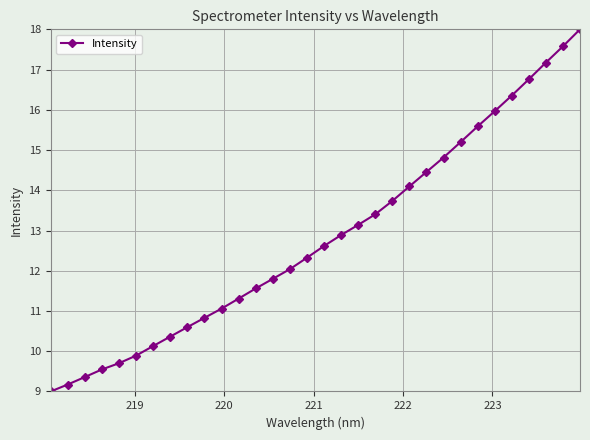

What is the sum of all values?

410.4